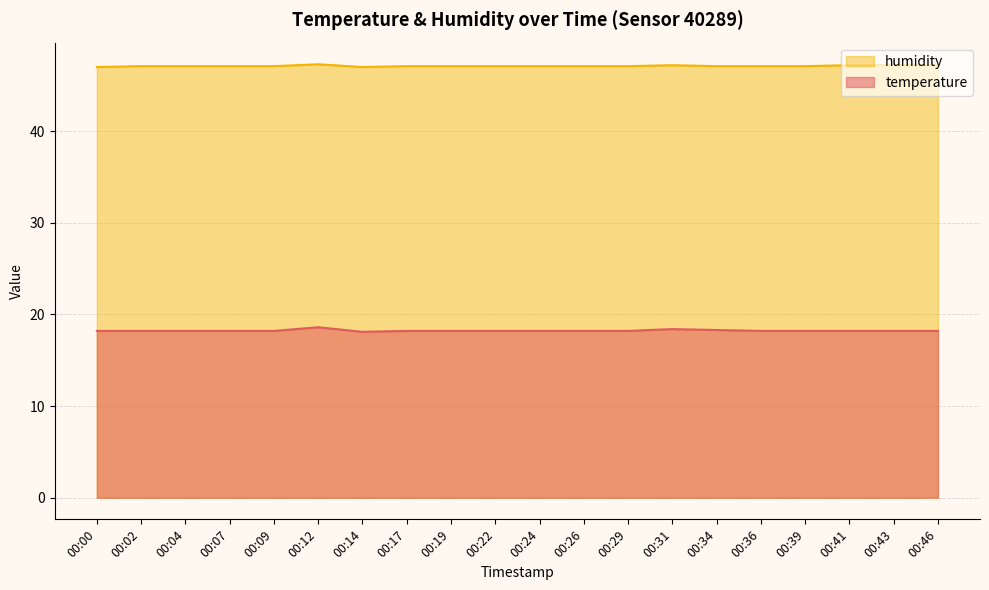

In temperature, how many points are higher than both neighbors (excluding endpoints)?

2